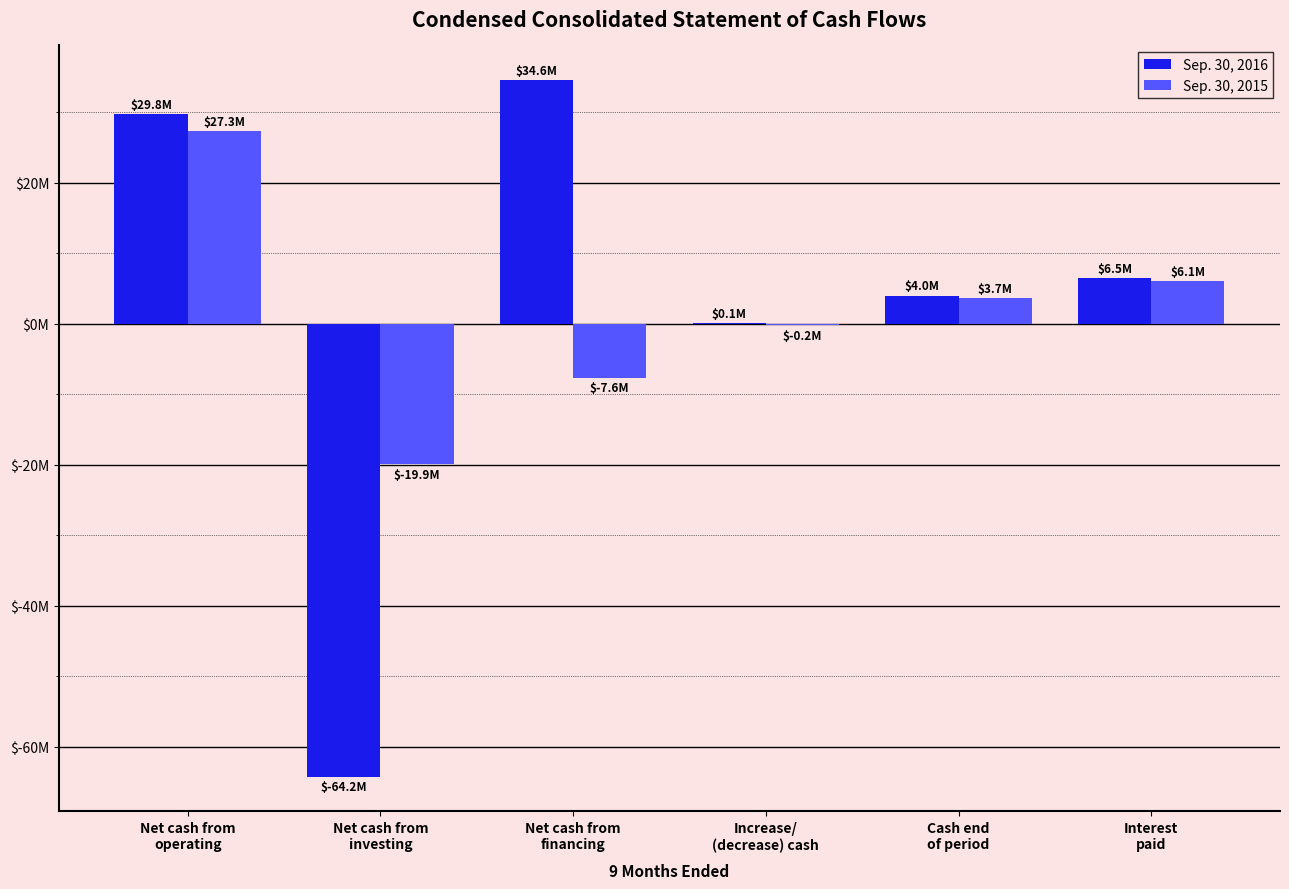

Reading right to left, list all the values displayed in this chart.

Sep. 30, 2016: Interest
paid=6491000	Cash end
of period=3982000	Increase/
(decrease) cash=88000	Net cash from
financing=34555000	Net cash from
investing=-64219000	Net cash from
operating=29752000
Sep. 30, 2015: Interest
paid=6052000	Cash end
of period=3651000	Increase/
(decrease) cash=-210000	Net cash from
financing=-7623000	Net cash from
investing=-19887000	Net cash from
operating=27300000